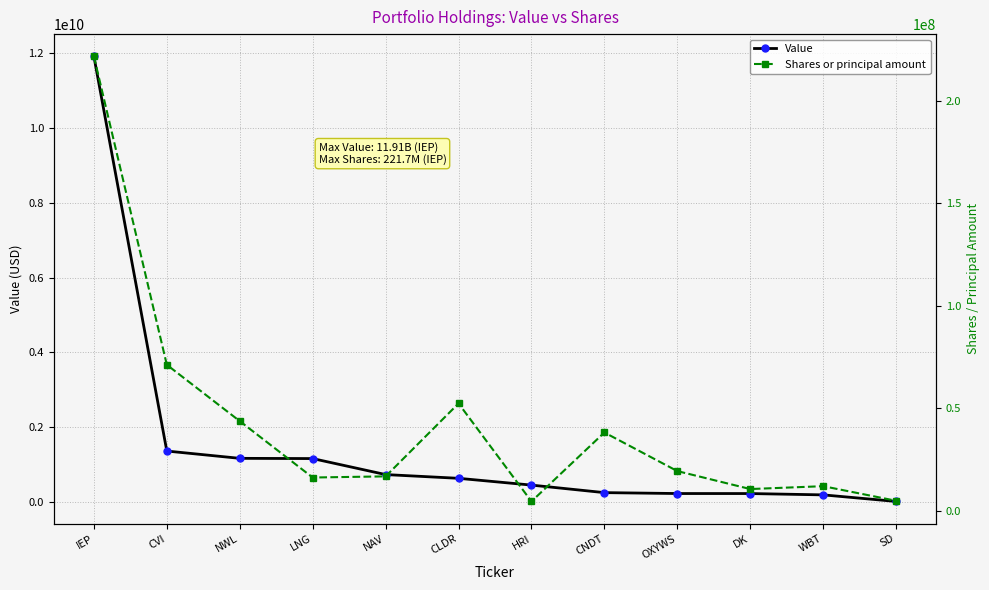

True or false: Value and Shares or principal amount cross at least once.

False